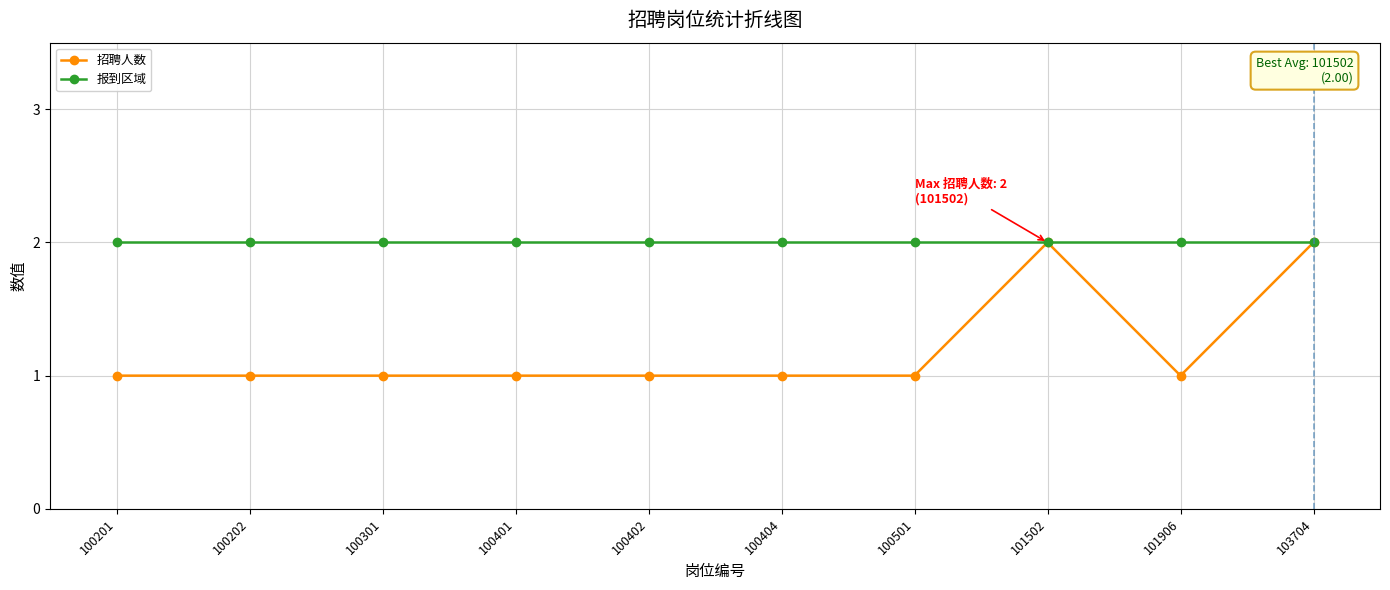

The 招聘人数 series shows 1 at 100401. True or false?

True